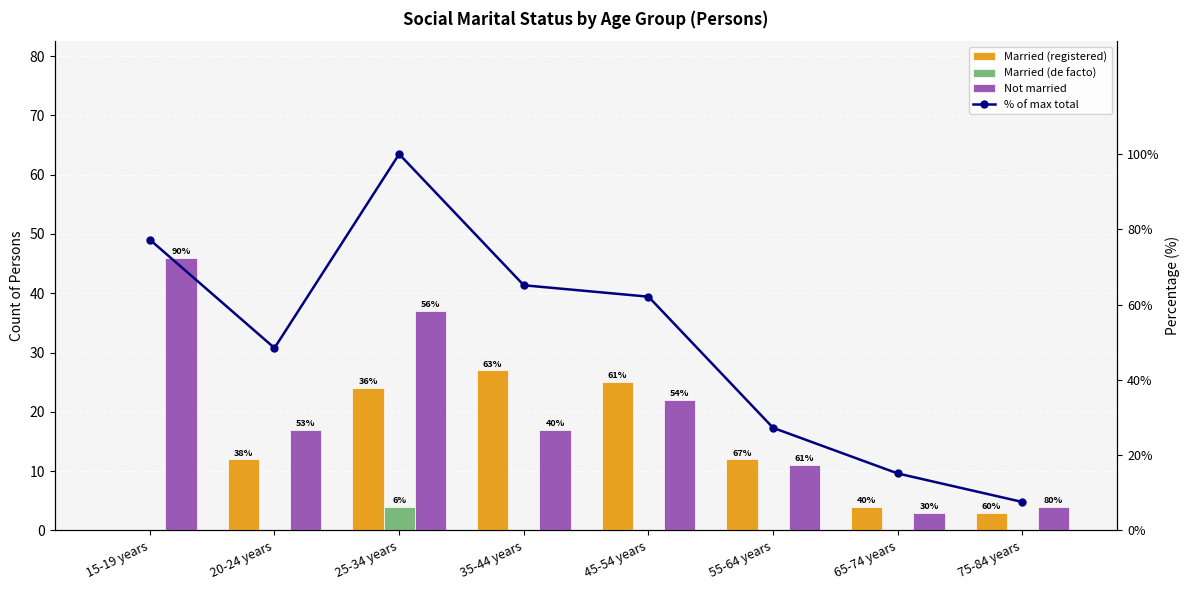

What is the maximum value shown in the chart?

100.0